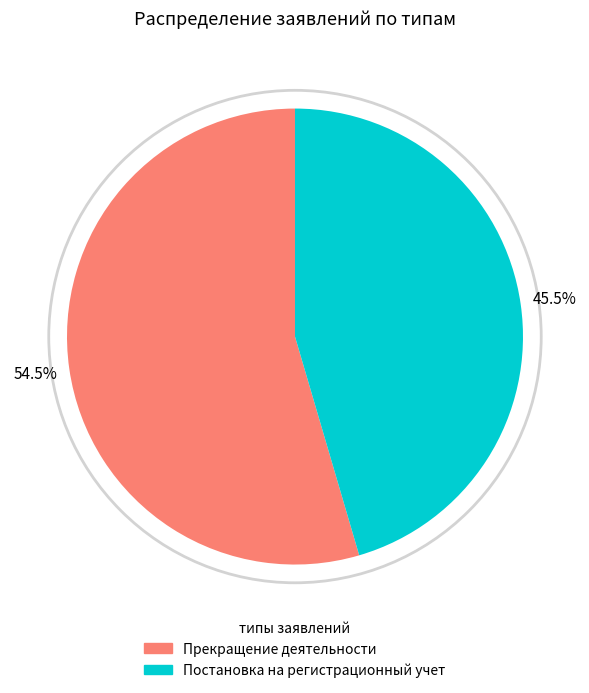

How many segments does this pie chart have?

2